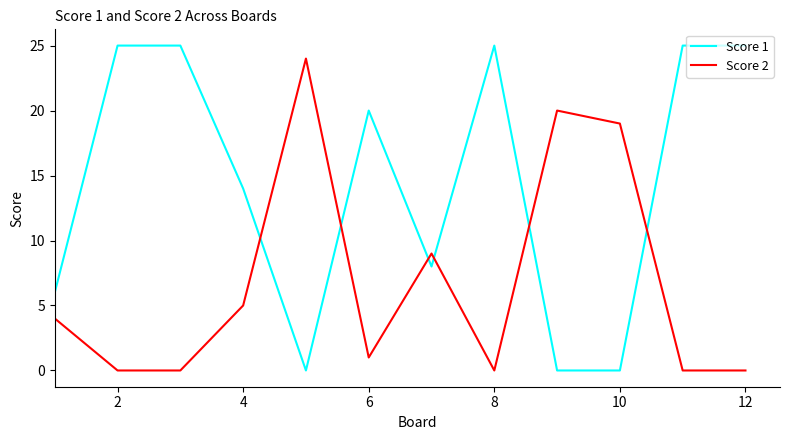

True or false: Score 1 has more than 0 interior local peaks.

True